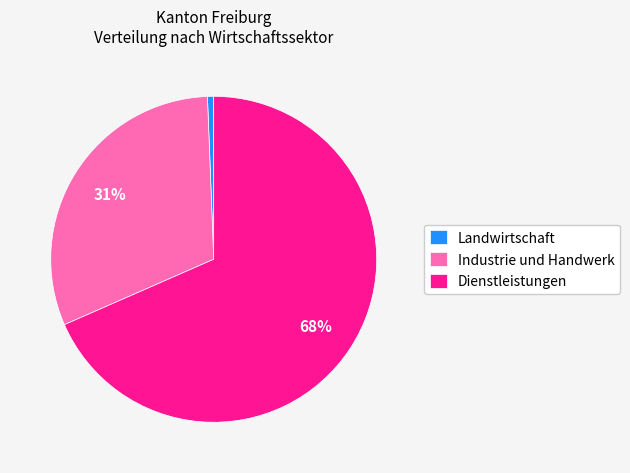

True or false: Industrie und Handwerk accounts for 31% of the total.

True